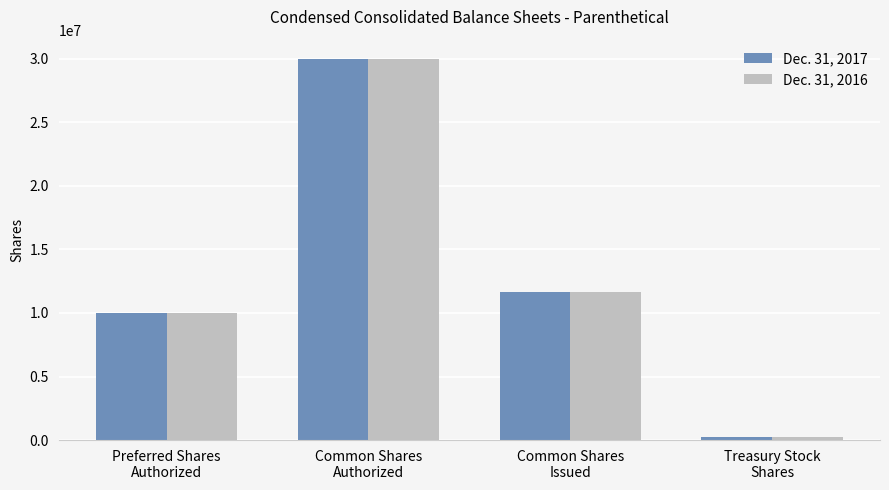

The value of Dec. 31, 2016 at Common Shares
Authorized is 30000000. True or false?

True